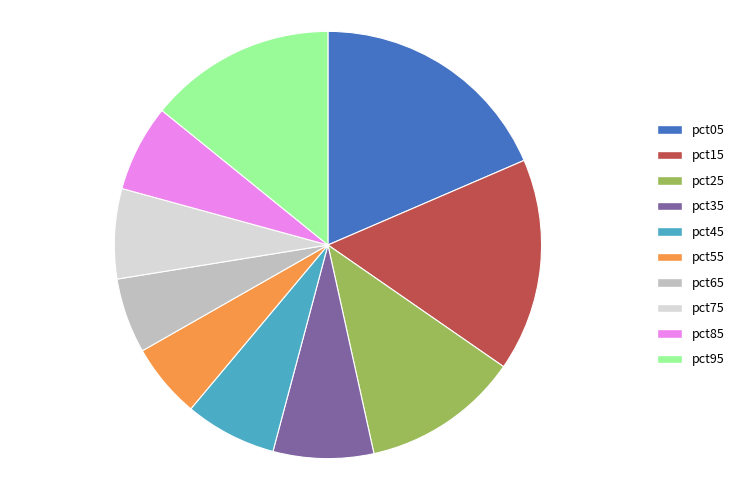

Which category has the biggest portion of the pie?

pct05